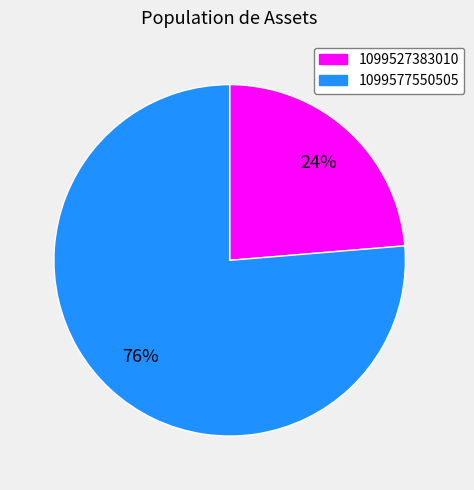

Is the sum of 1099577550505 and 1099527383010 greater than half?

Yes